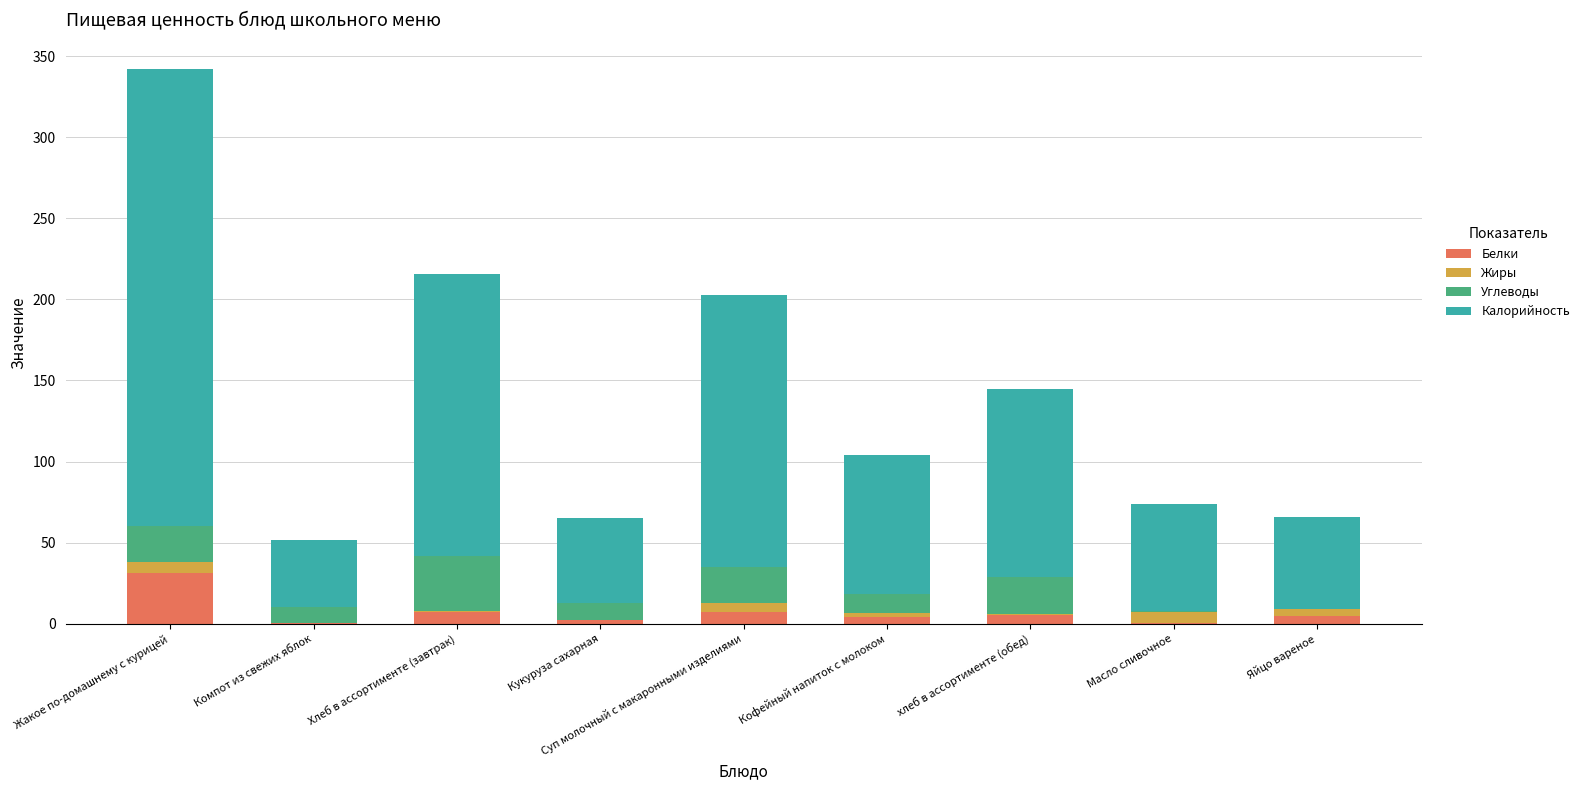

At which category is the sum across all series the highest?

Жакое по-домашнему с курицей